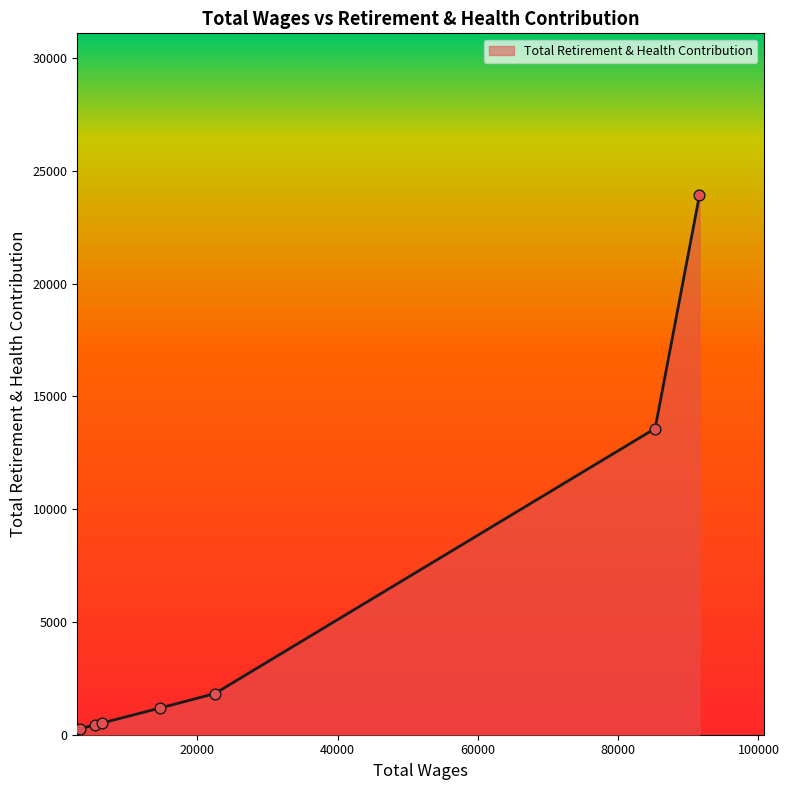

What is the change in value from 91587.0 to 3222.0?

-23672